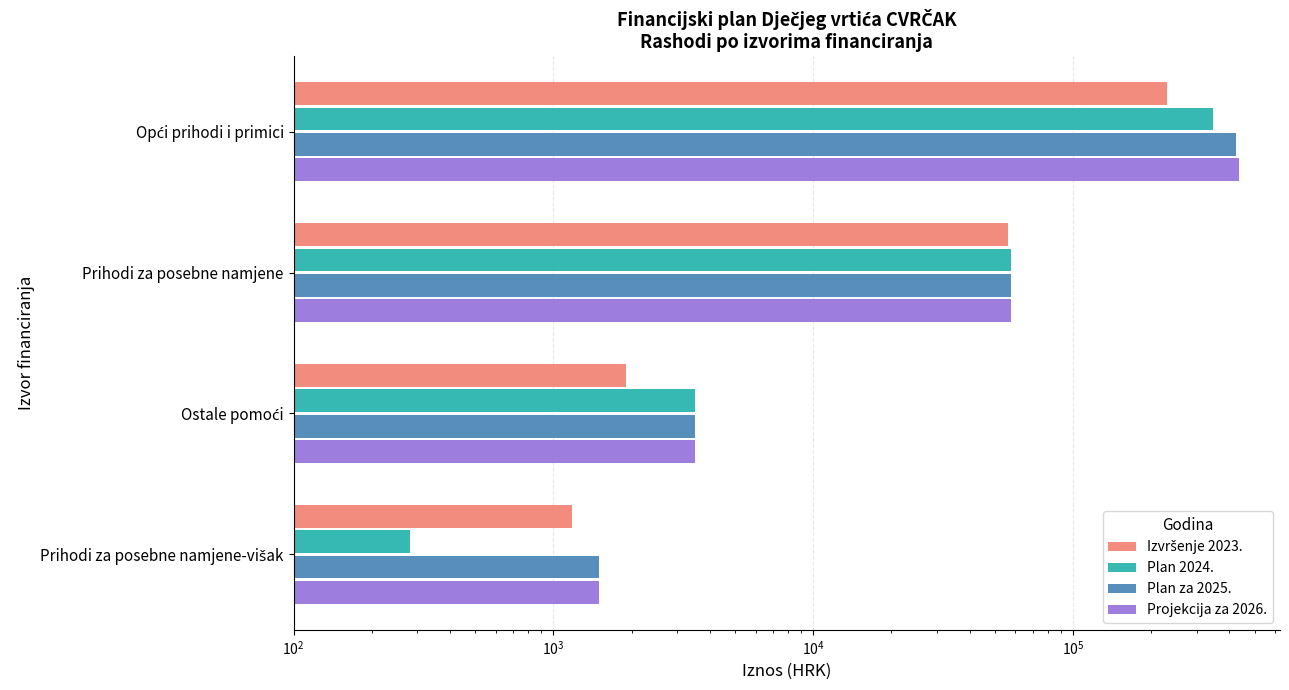

Which series changed the most between Prihodi za posebne namjene and Prihodi za posebne namjene-višak?

Plan 2024.